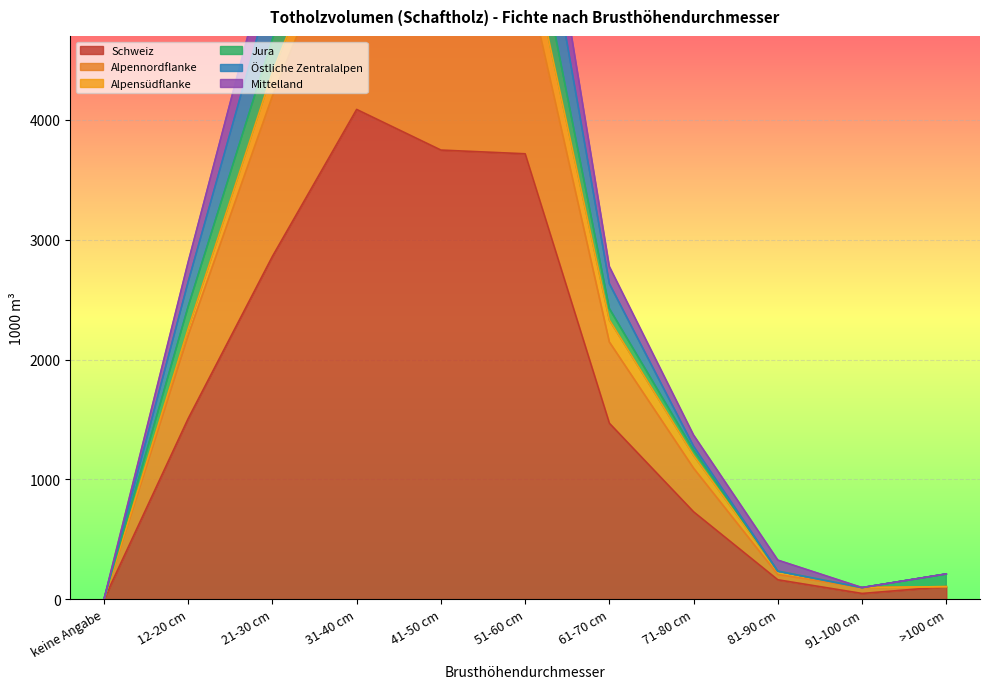

Which category has the highest value across all series?

31-40 cm